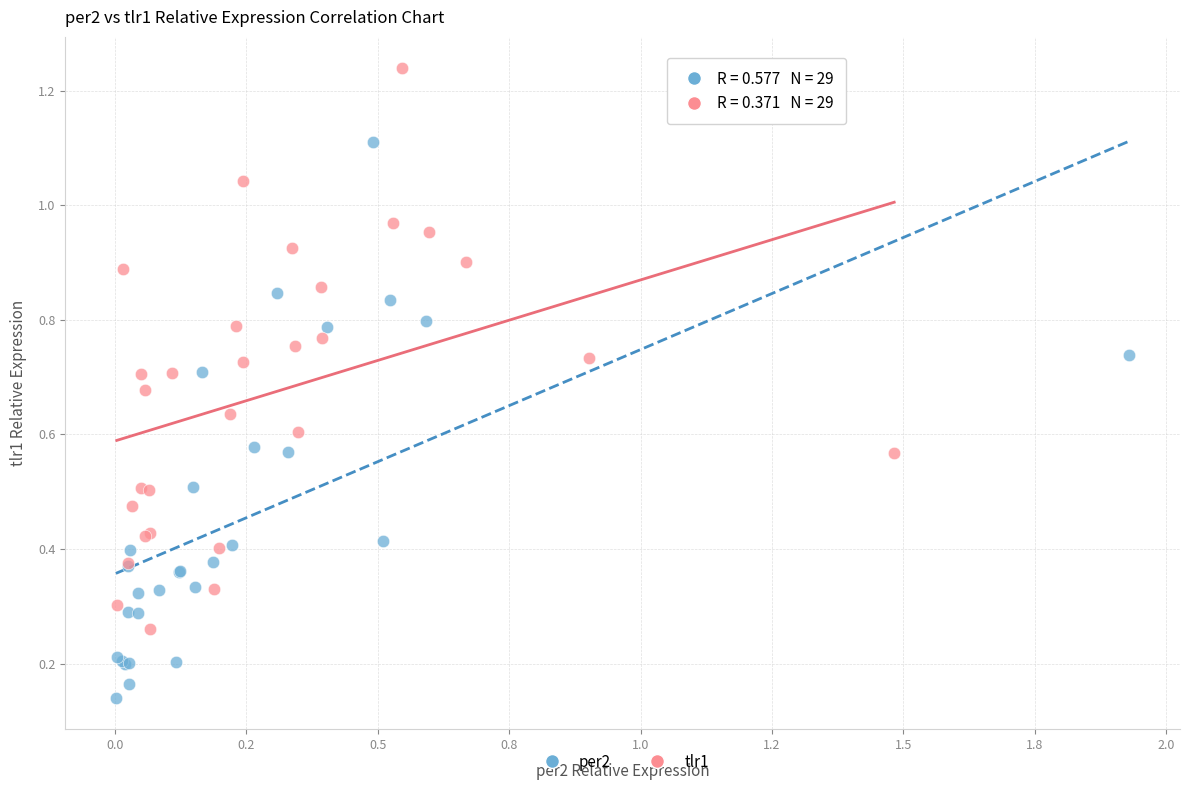

What are all the series names shown in the legend?

per2, tlr1